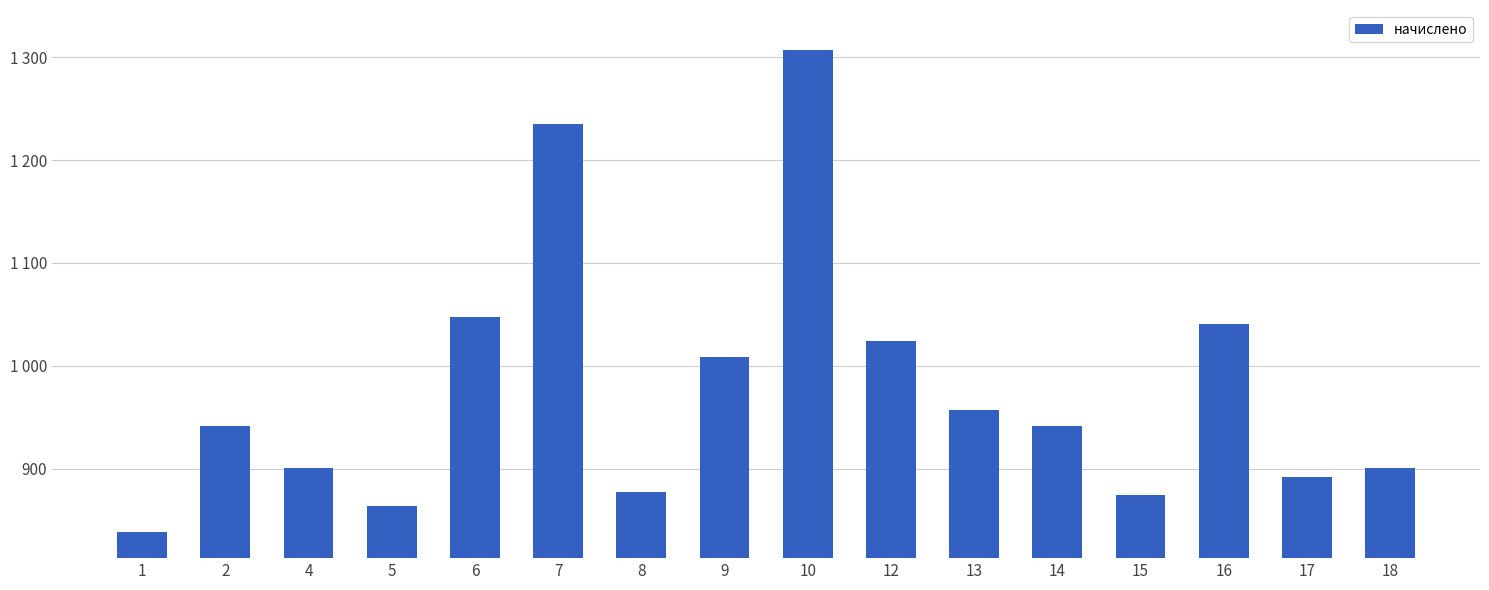

Reading left to right, extract all data points from this chart.

1=838.1	2=941.8	4=900.7	5=864.0	6=1047.6	7=1235.5	8=877.0	9=1008.7	10=1306.8	12=1023.8	13=956.9	14=941.8	15=874.8	16=1041.1	17=892.1	18=900.7